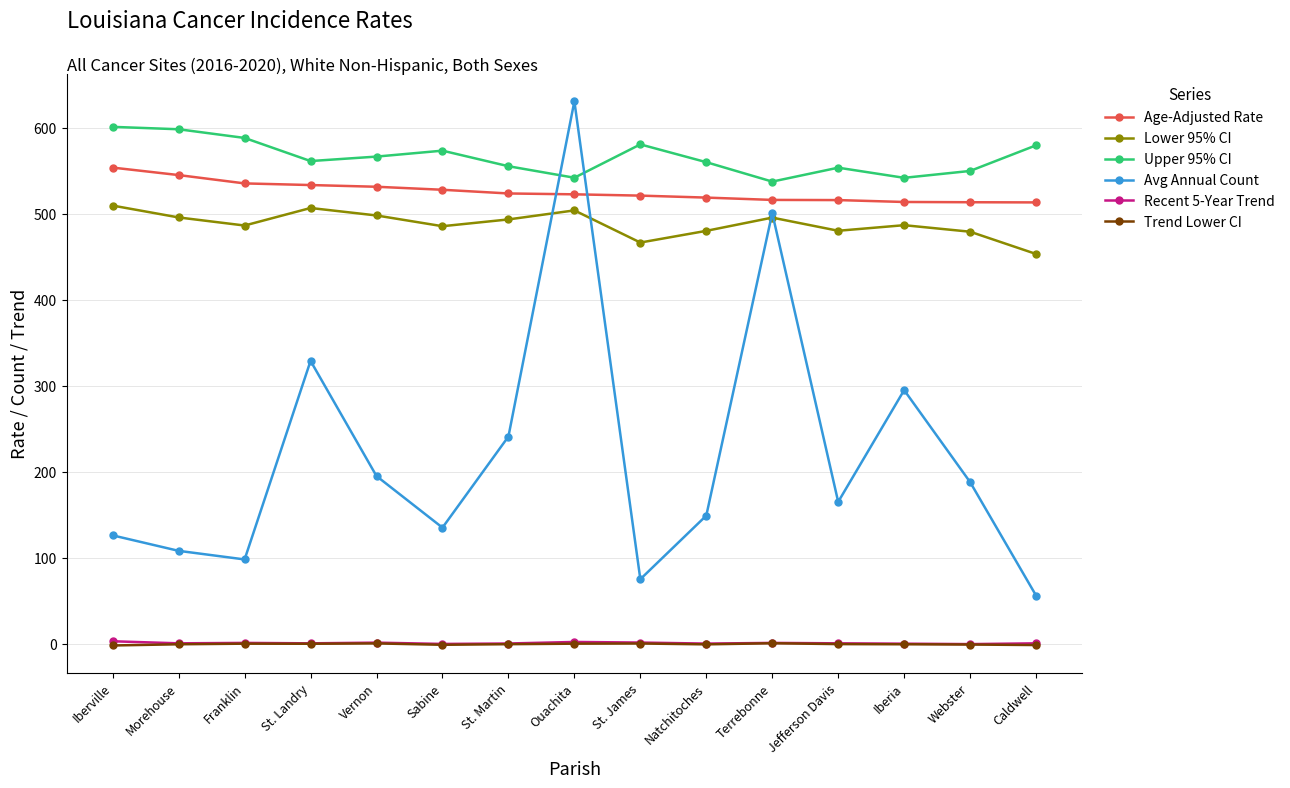

Is the value of Trend Lower CI at Caldwell greater than the value of Avg Annual Count at Terrebonne?

No